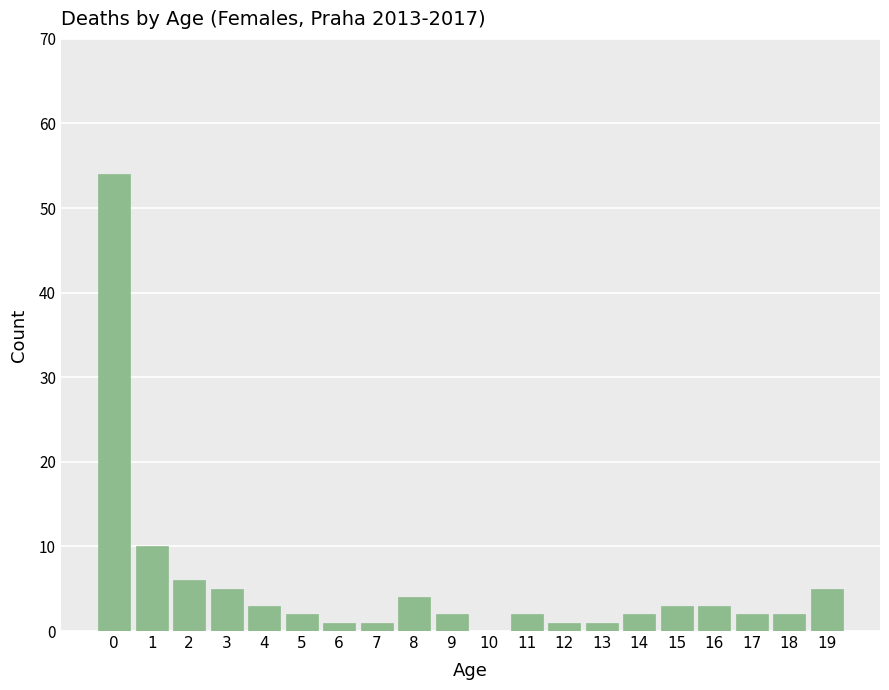

Reading left to right, list all the values displayed in this chart.

0=54	1=10	2=6	3=5	4=3	5=2	6=1	7=1	8=4	9=2	10=0	11=2	12=1	13=1	14=2	15=3	16=3	17=2	18=2	19=5